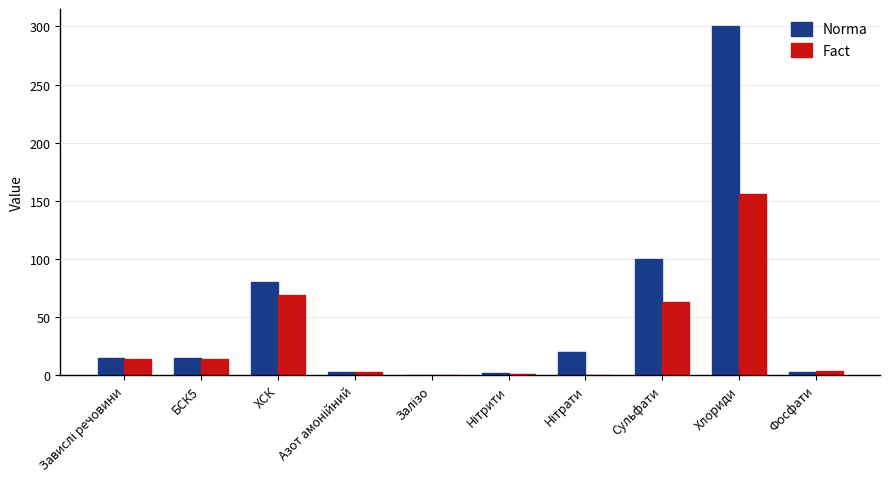

What is the average value of the Fact series?

32.3